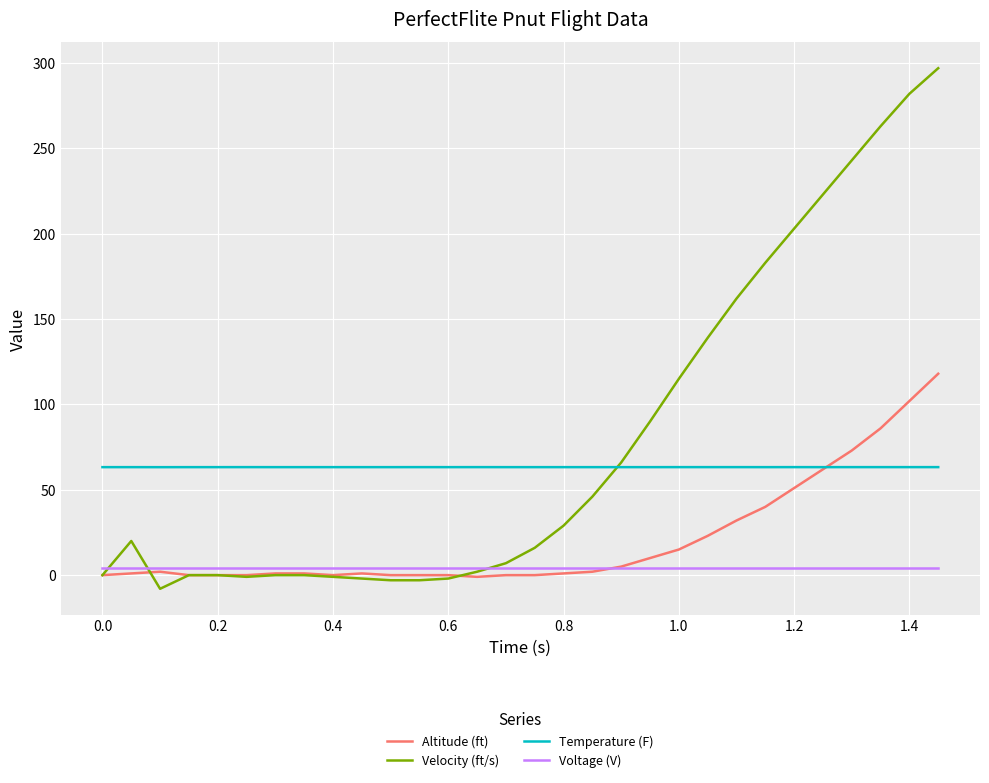

Which series has the widest spread of values?

Velocity (ft/s)